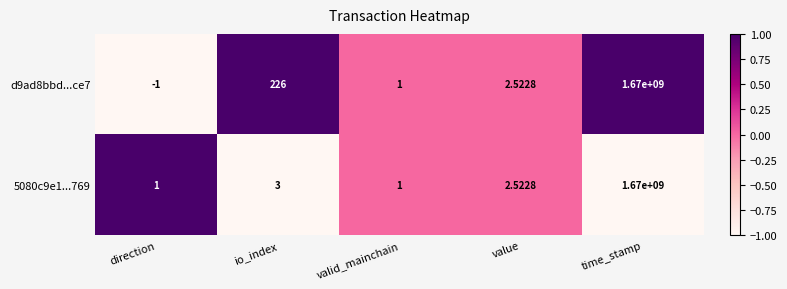

Which series has the largest total across all categories?

d9ad8bbd...ce7